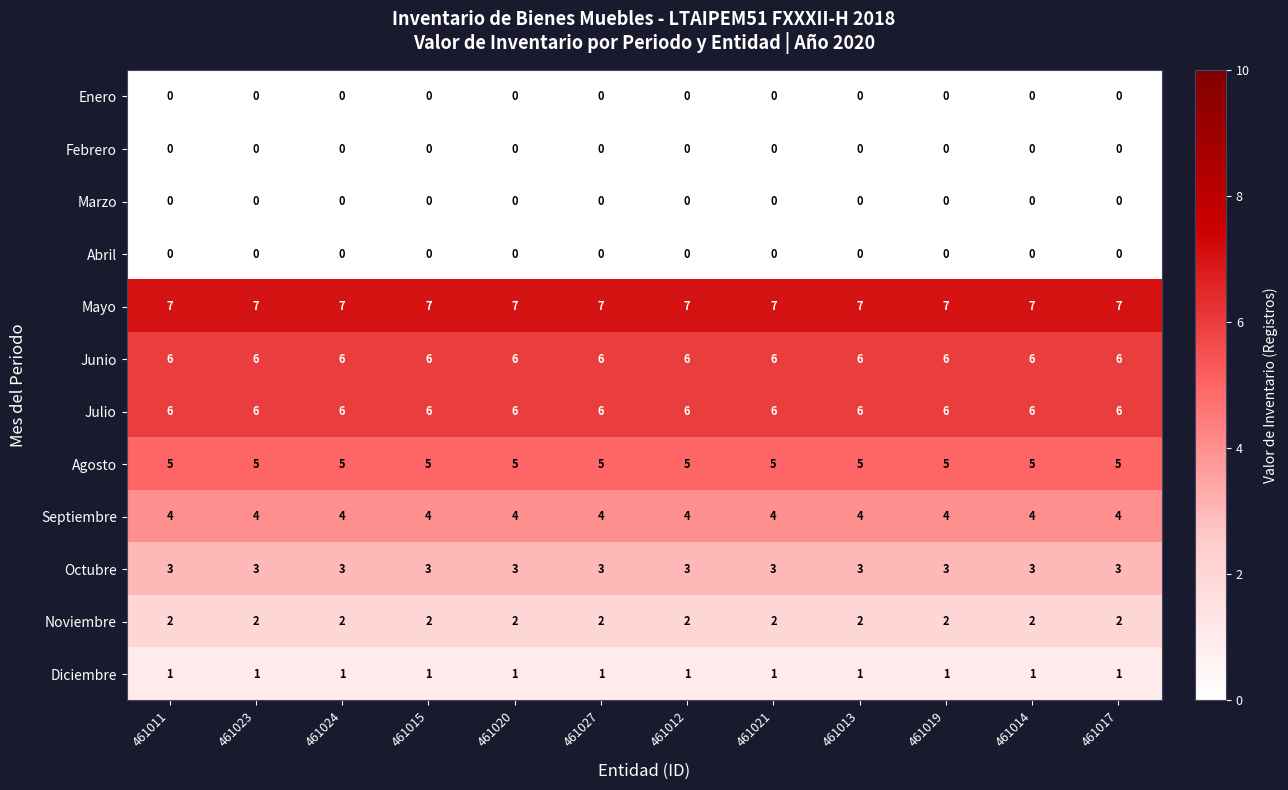

Read the Septiembre value at 461020.

4